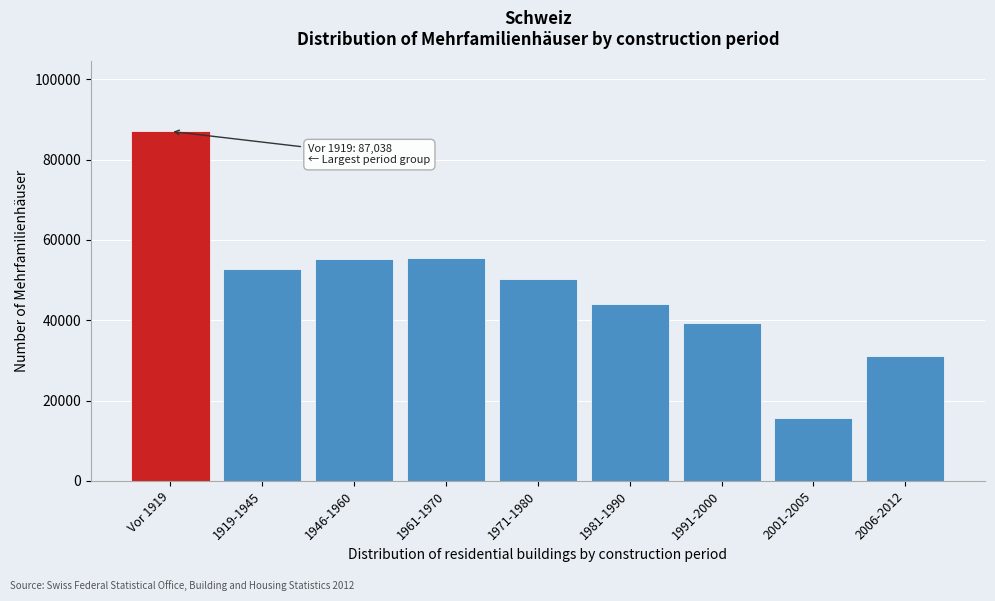

What is the sum of the values at 2006-2012 and Vor 1919?

118016